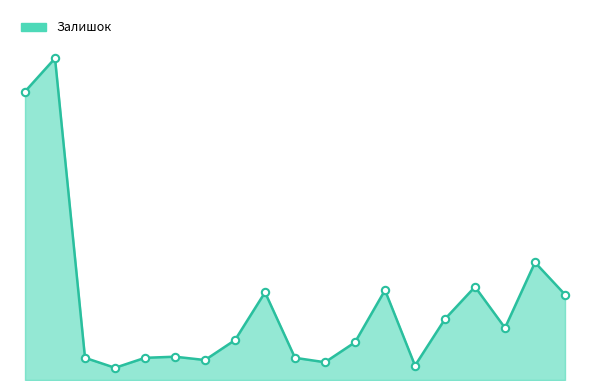

Is this an area chart (filled region under the line)?

Yes